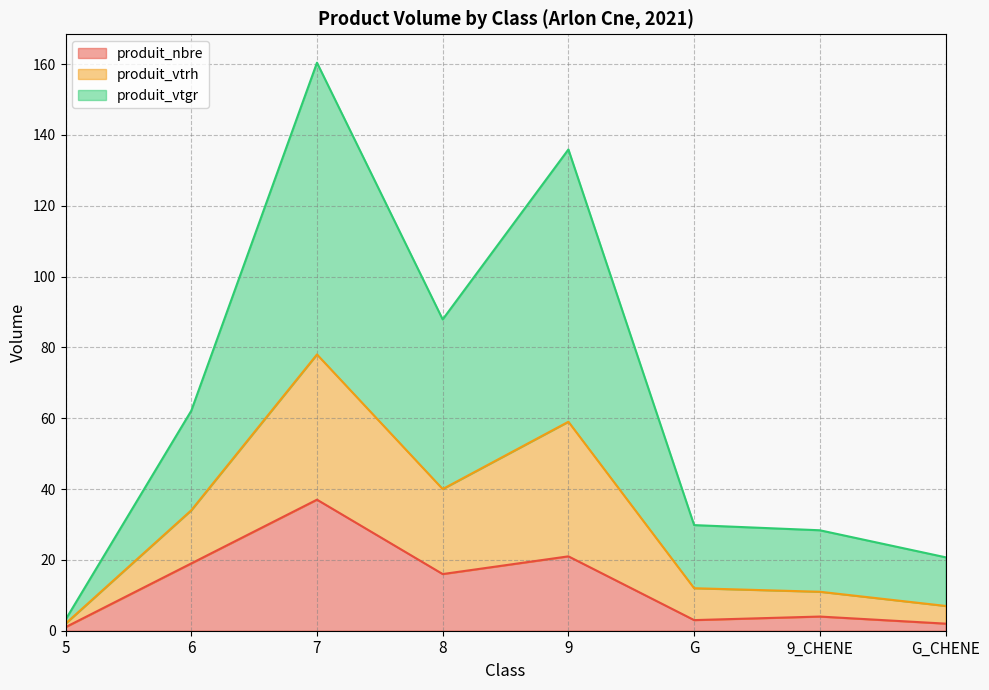

What is the difference between the produit_nbre values at 6 and 9_CHENE?

15.0